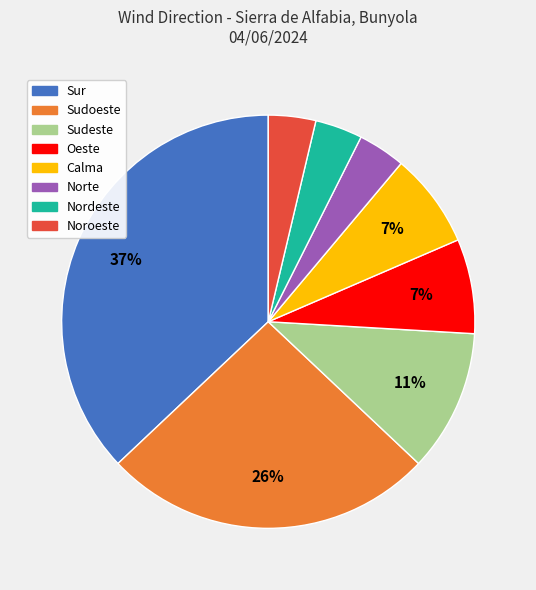

Does any single category account for the majority?

No